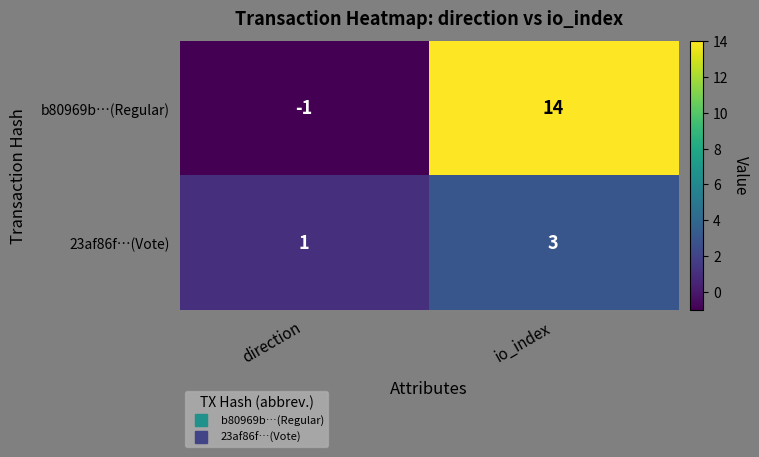

Is the value of b80969b…(Regular) at direction greater than the value of 23af86f…(Vote) at direction?

No